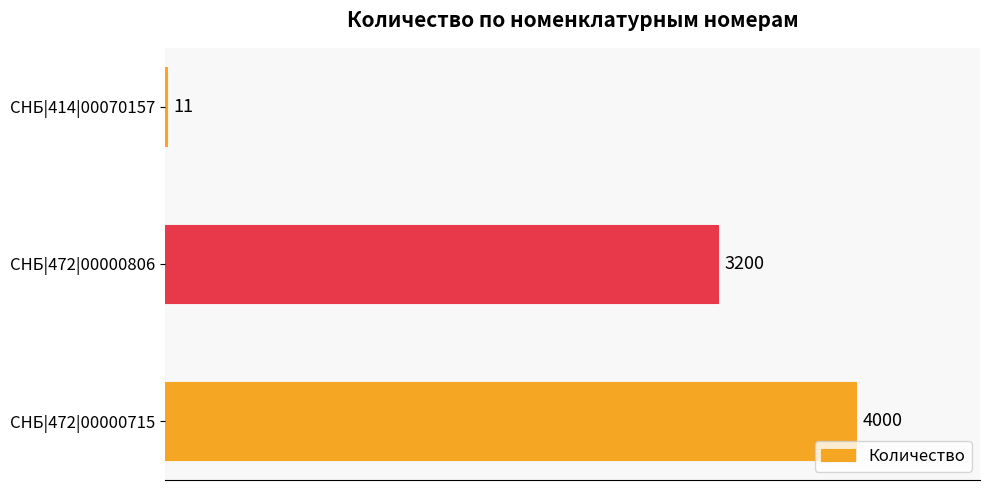

What is the ratio of the value at СНБ|472|00000806 to the value at СНБ|414|00070157?

290.9